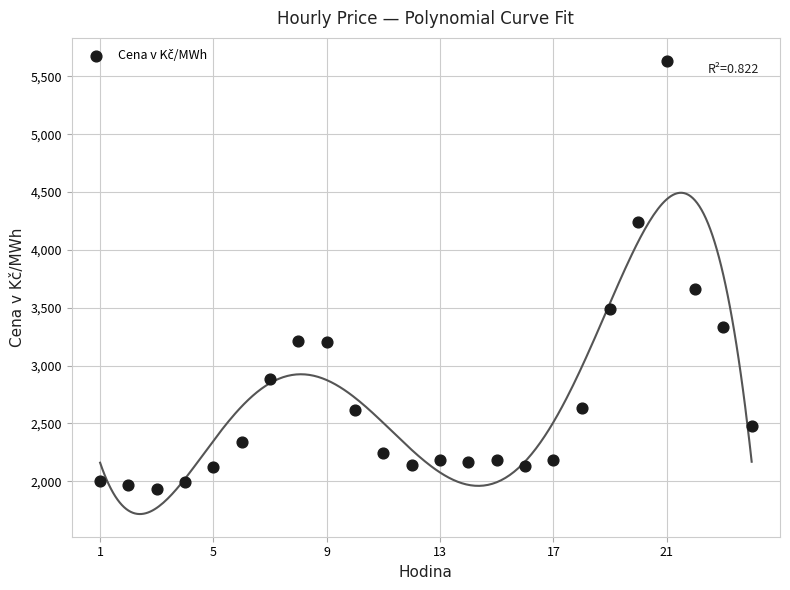

What Y value in the scatter plot is closest to 3784?

3663.9